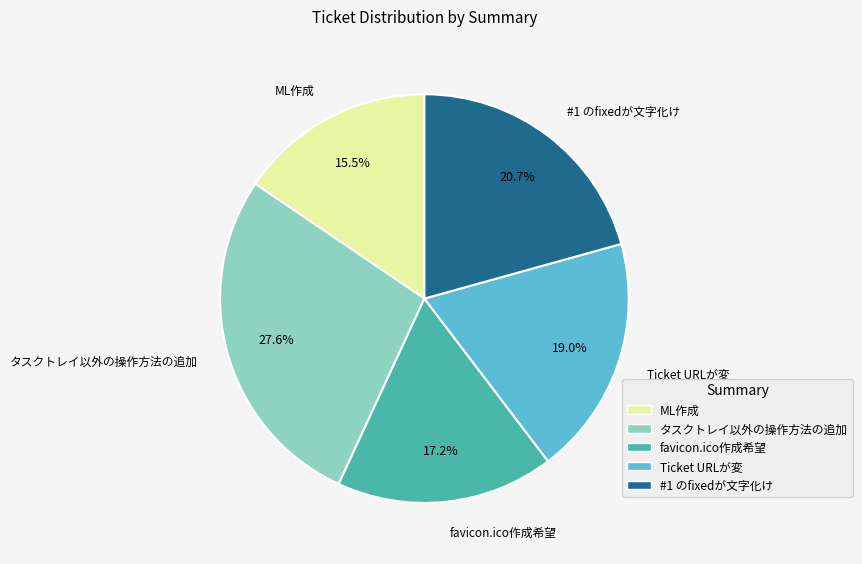

What is the total percentage of Ticket URLが変 and favicon.ico作成希望?

36.2%